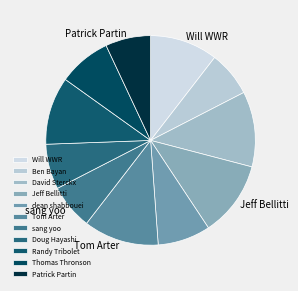

Which category has the smallest portion of the pie?

Ben Bayan